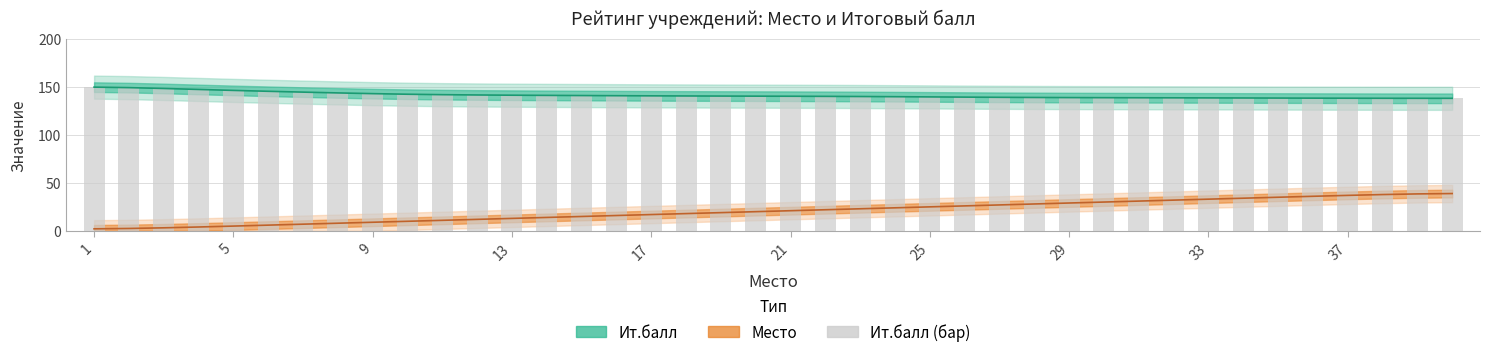

Which label corresponds to the largest value in the chart?

1